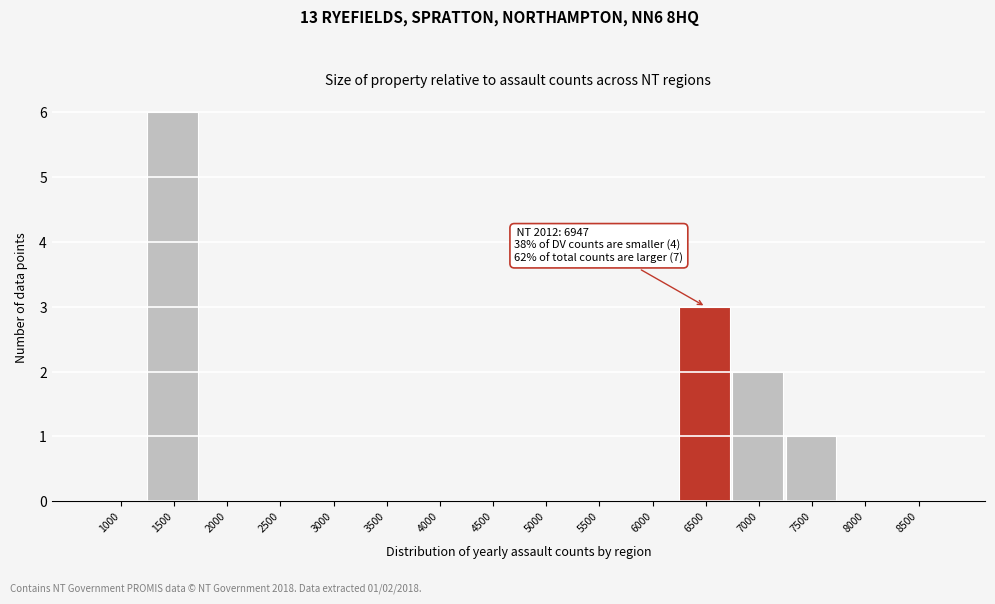

Reading left to right, transcribe all the data shown in this chart.

1000=0	1500=6	2000=0	2500=0	3000=0	3500=0	4000=0	4500=0	5000=0	5500=0	6000=0	6500=3	7000=2	7500=1	8000=0	8500=0